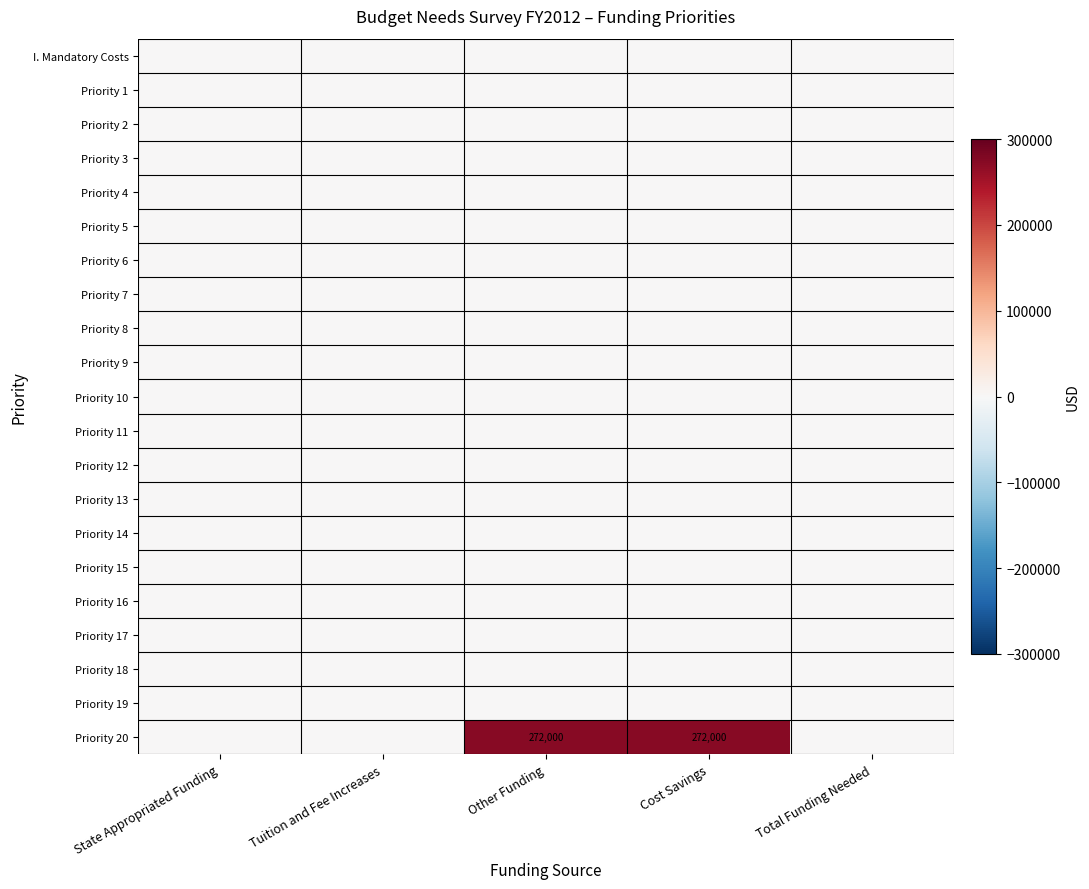

Is it true that Priority 12 equals 0 at Tuition and Fee Increases?

True